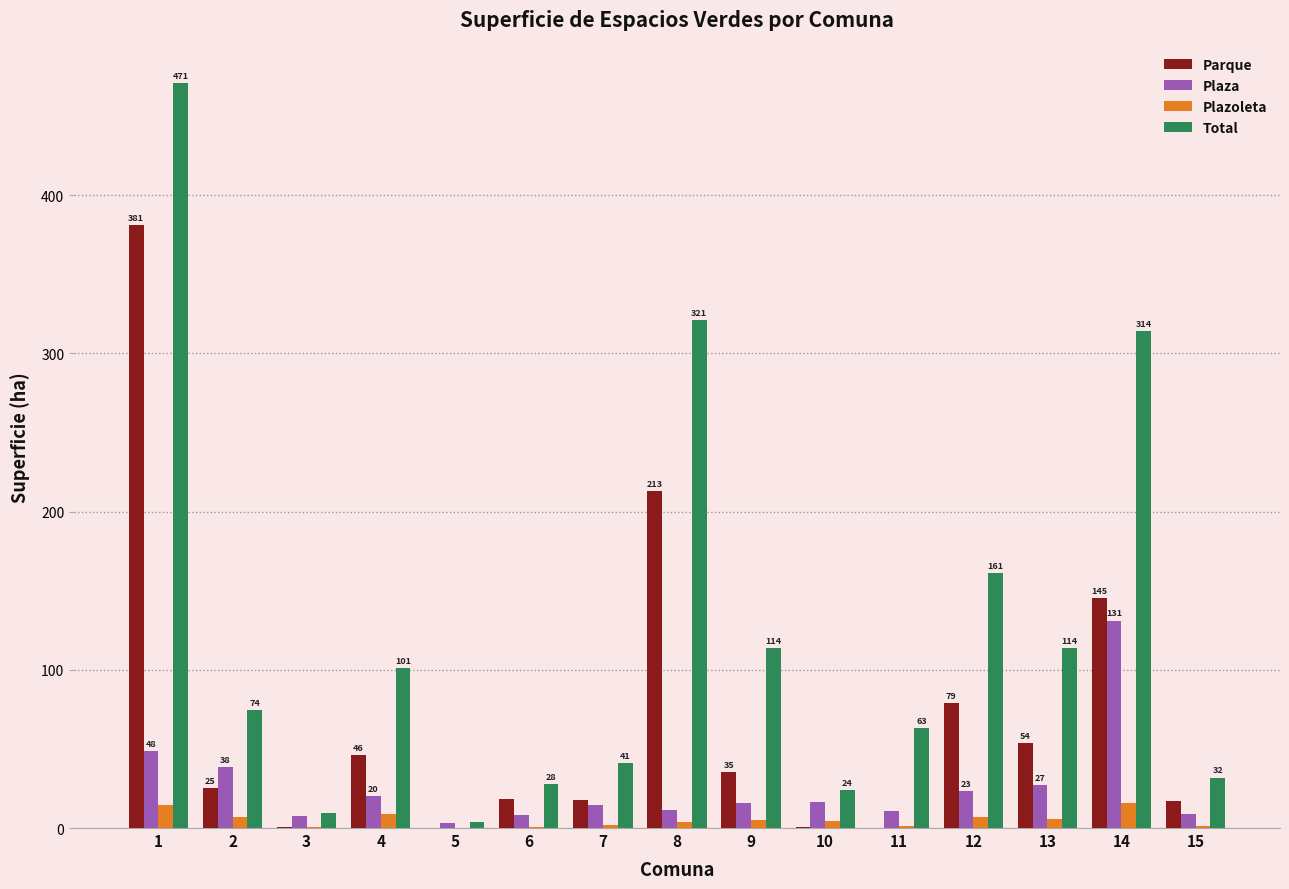

What is the sum of all Parque values?

1032.8